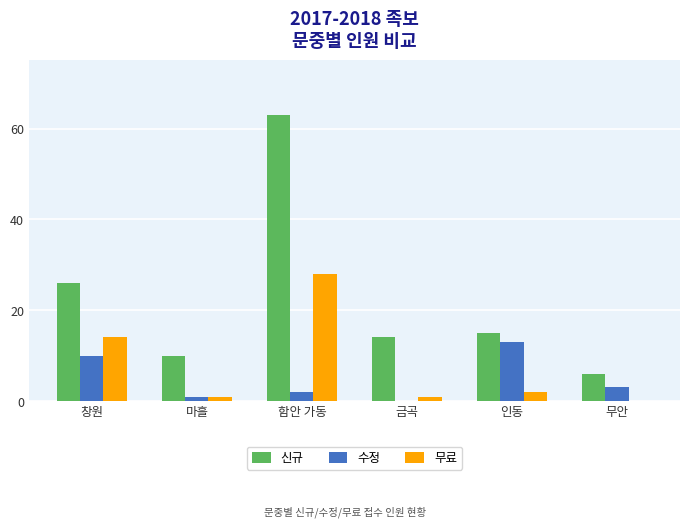

Which series changed the most between 마흘 and 인동?

수정